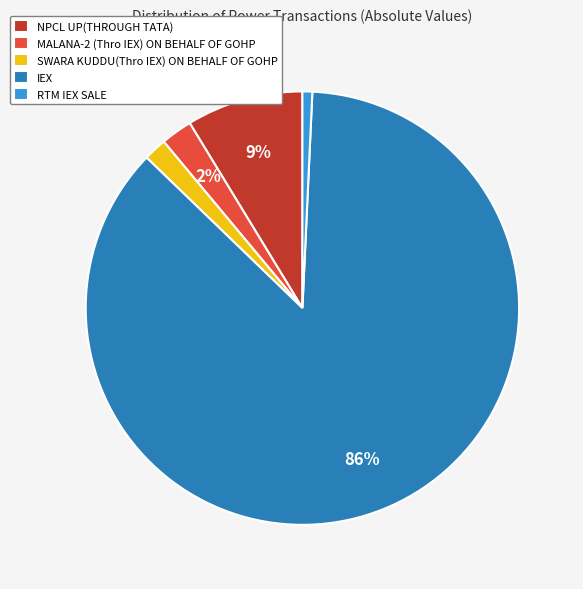

What is the smallest slice in the pie chart?

RTM IEX SALE